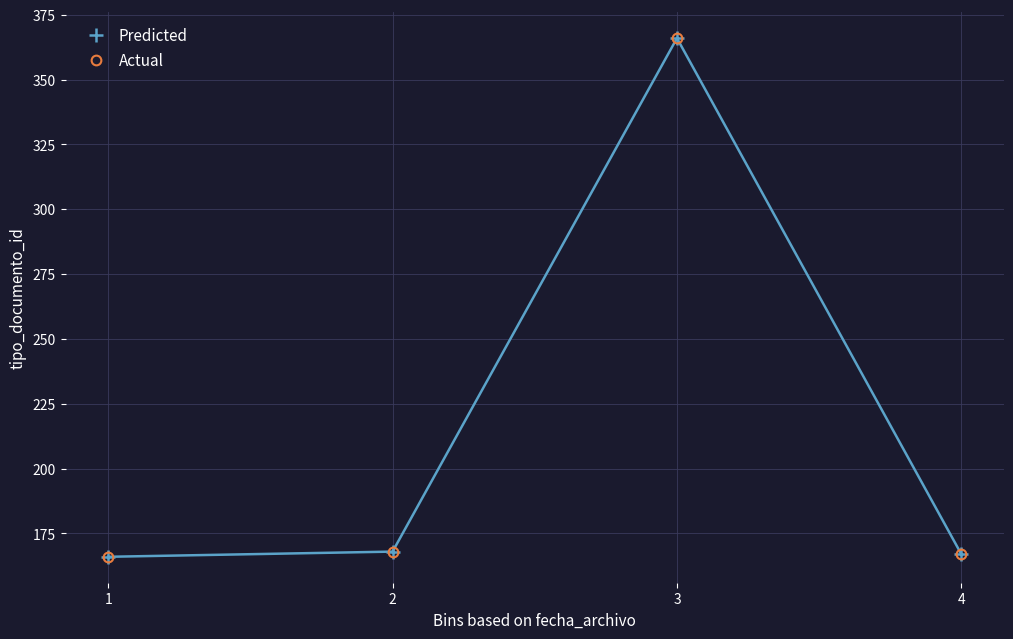

The value of Predicted at 3 is 366. True or false?

True